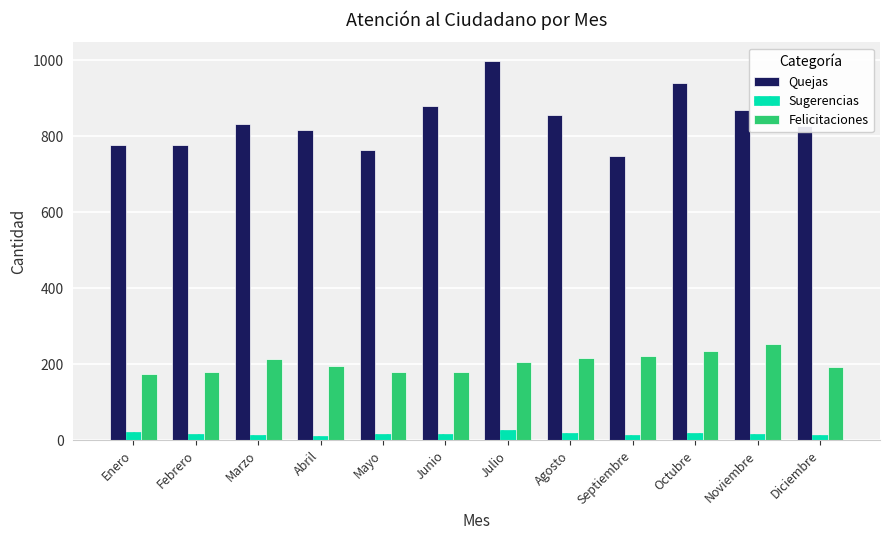

Is the value of Quejas at Junio greater than the value of Sugerencias at Julio?

Yes